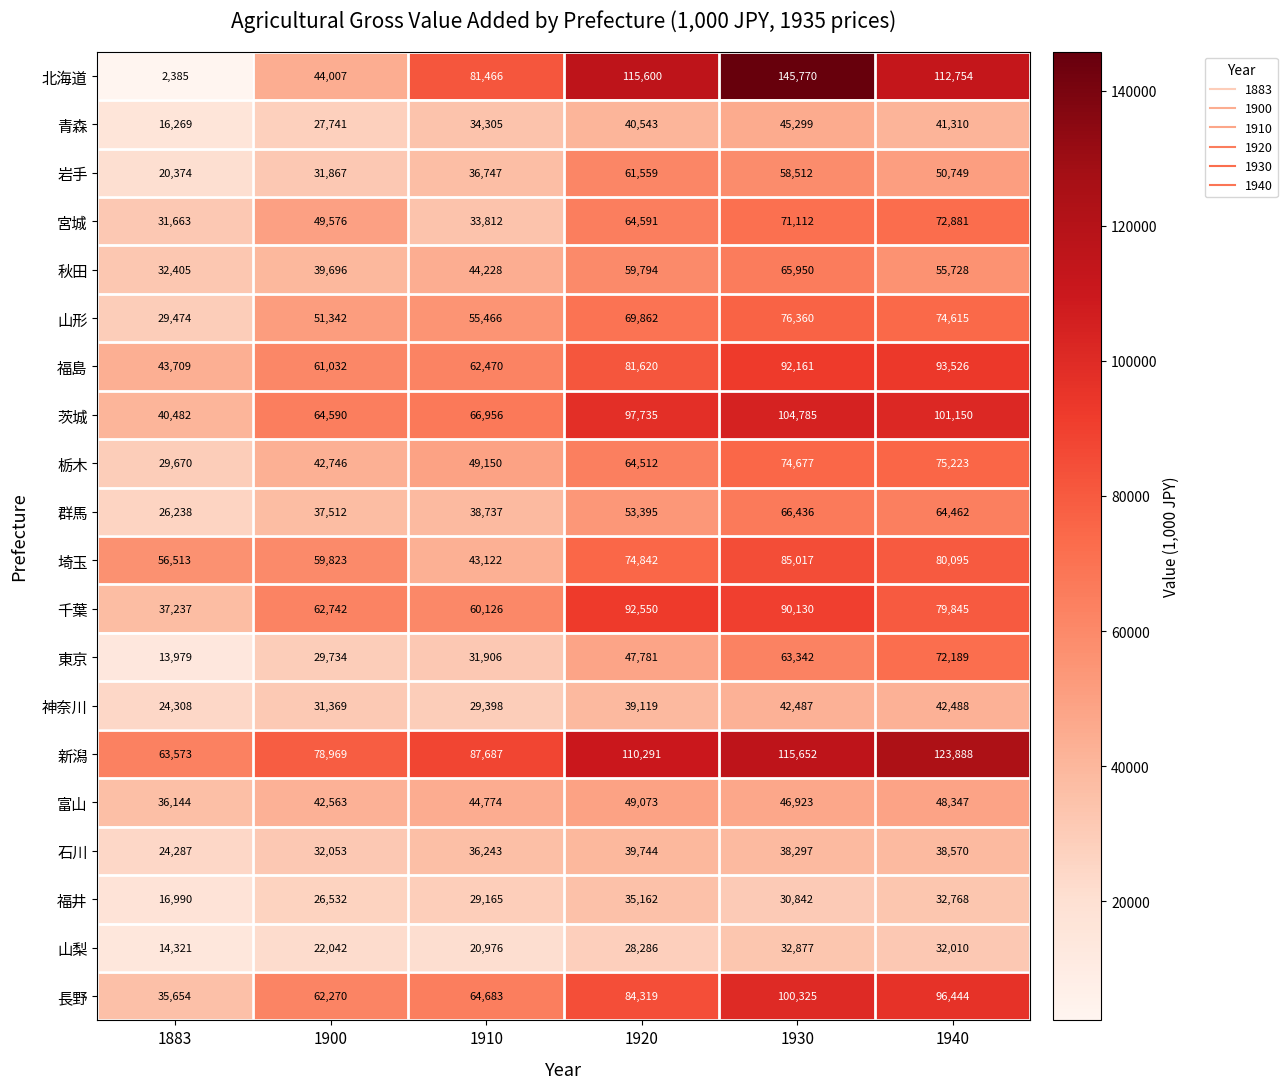

What is the maximum value shown in the chart?

145770